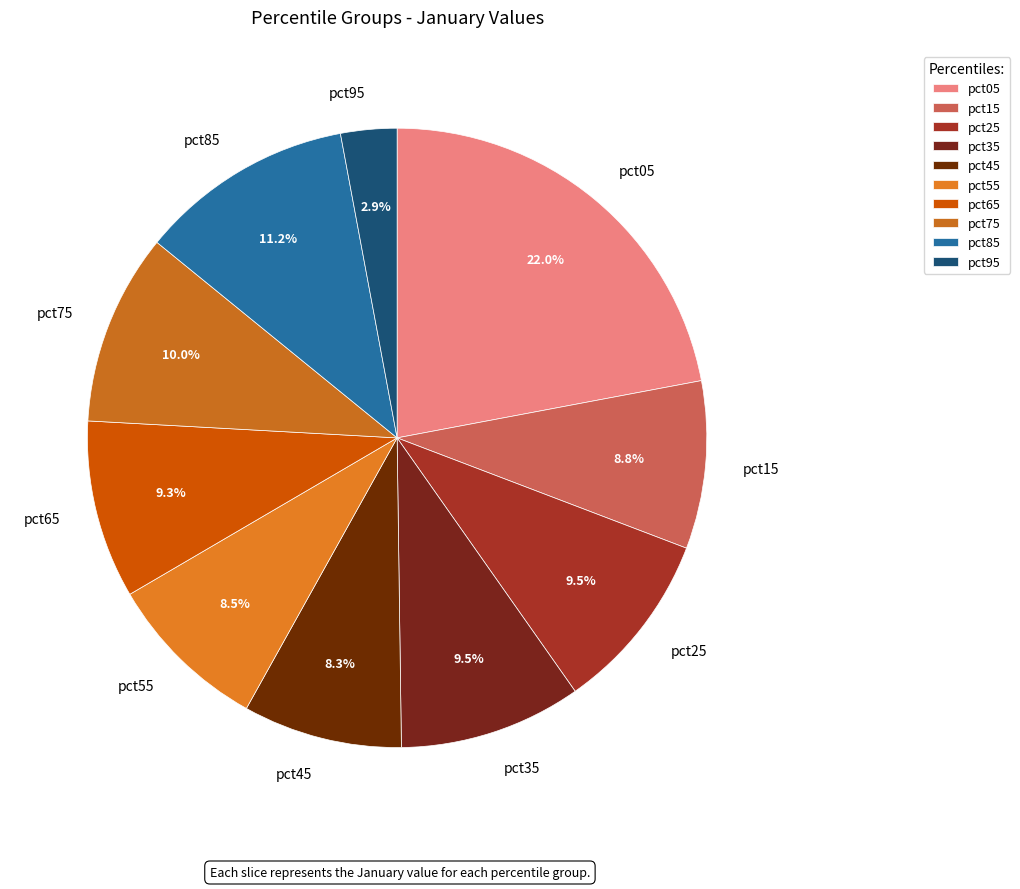

How many segments does this pie chart have?

10